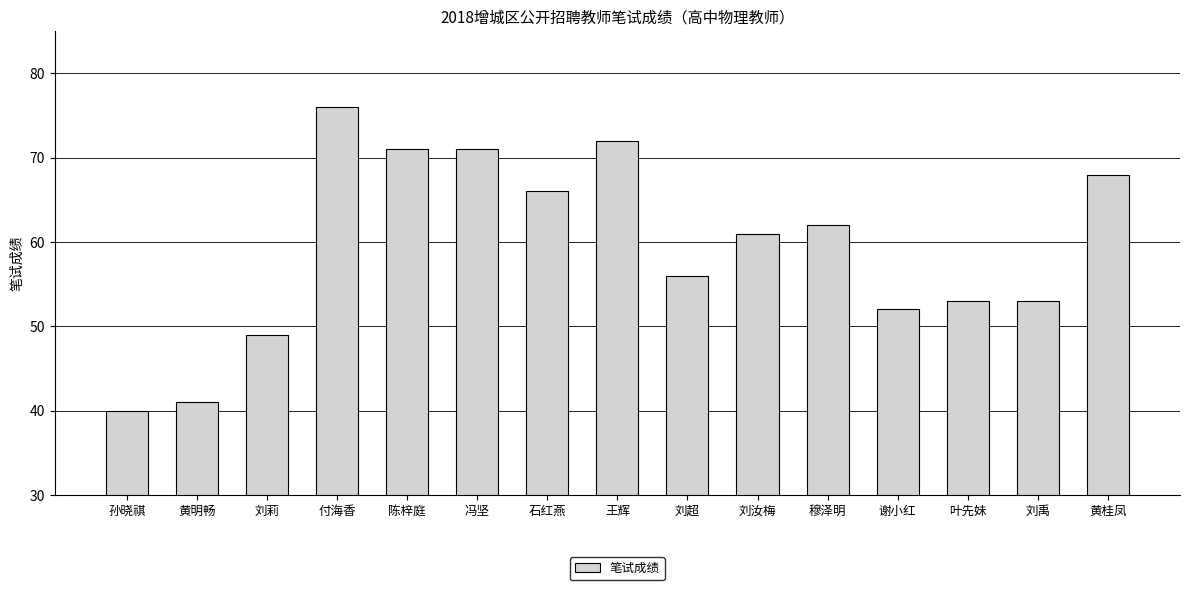

What is the greatest value displayed?

76